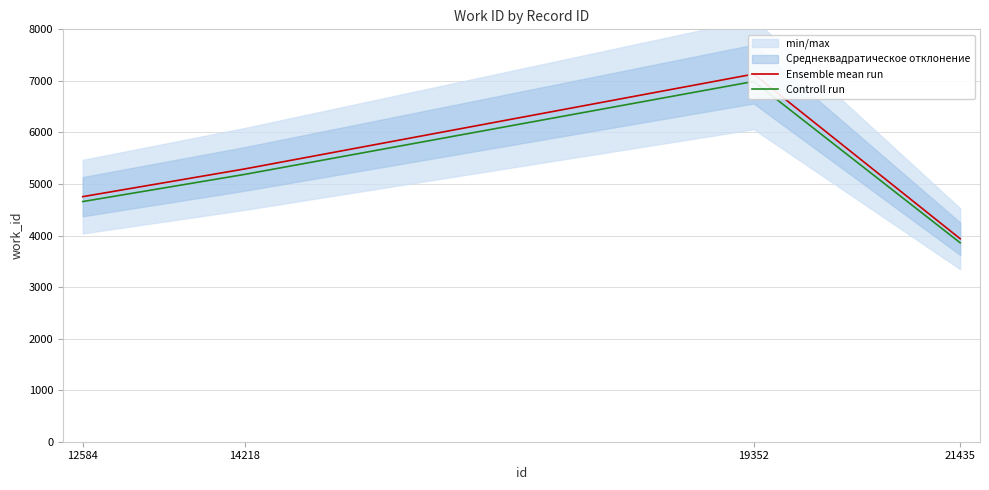

What is the greatest value displayed?

7132.0